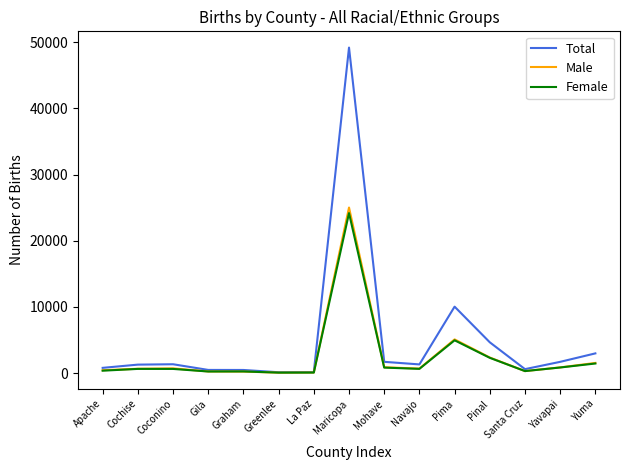

What is the average value of the Female series?

2511